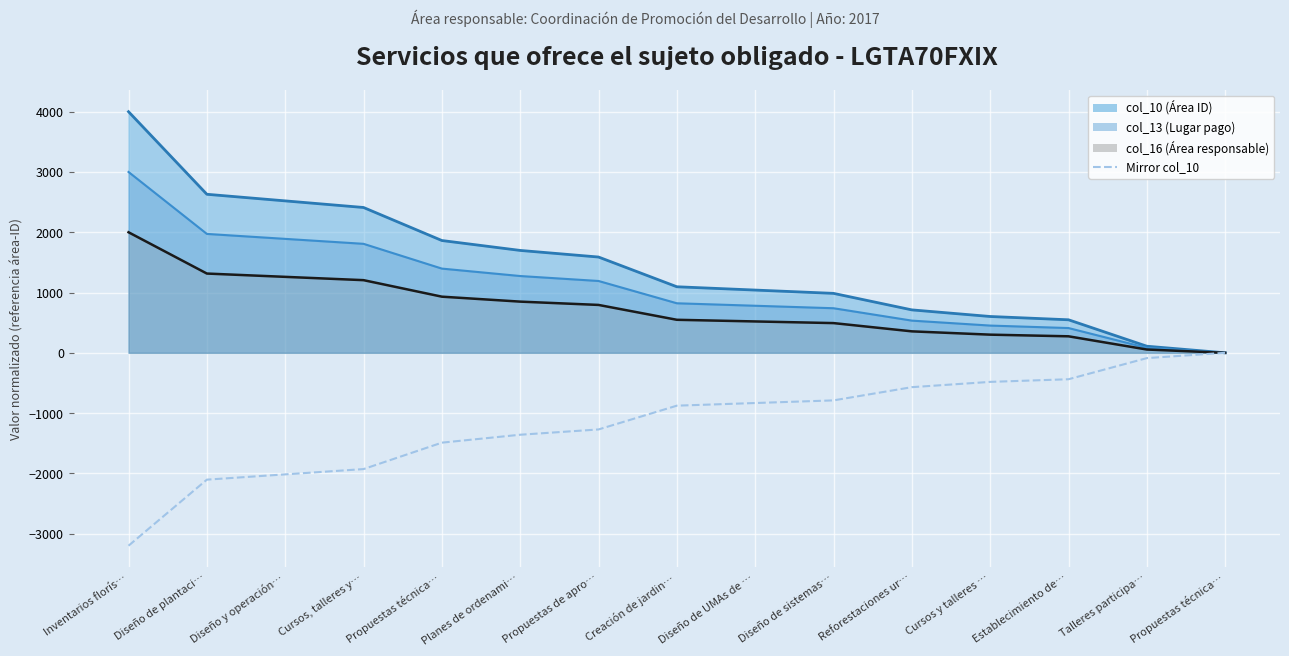

True or false: Mirror col_10 has more than 2 points higher than both neighbors.

False